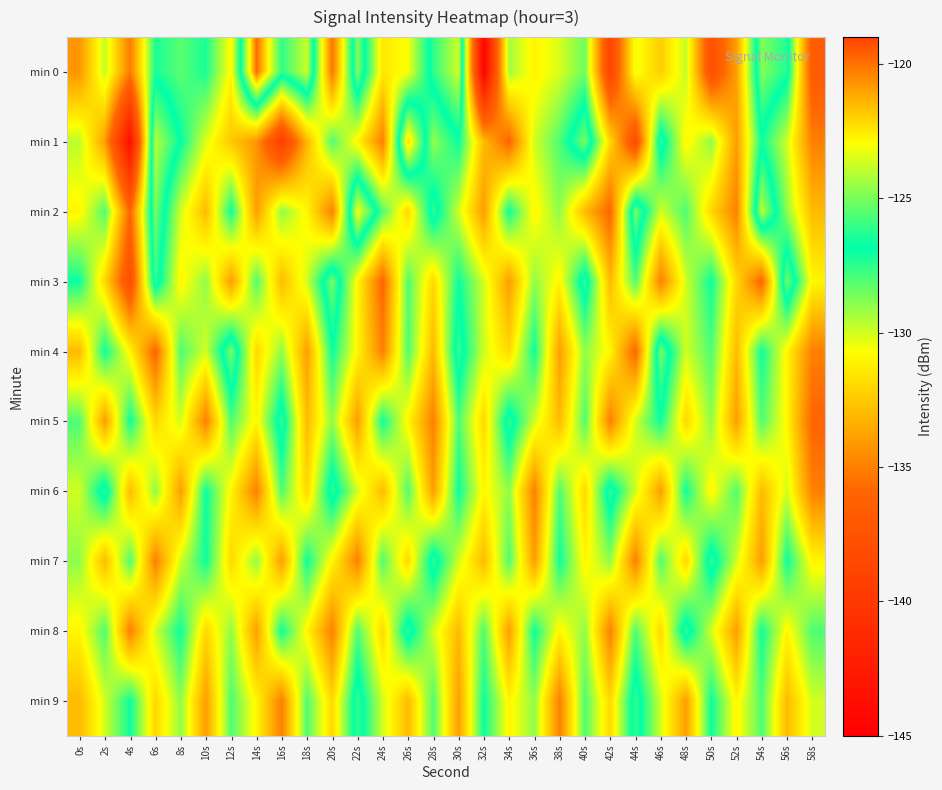

Reading right to left, what are all the values shown in this chart?

min 0: 58s=-136.9	56s=-126.4	54s=-124.8	52s=-133.9	50s=-137.9	48s=-129.8	46s=-132.4	44s=-130.4	42s=-138.9	40s=-128.5	38s=-130.1	36s=-131.1	34s=-129.3	32s=-144.7	30s=-123.7	28s=-126.1	26s=-130.6	24s=-131.5	22s=-124.8	20s=-135.3	18s=-123.8	16s=-126.1	14s=-119.9	12s=-130.9	10s=-127.2	8s=-128.2	6s=-127.2	4s=-135.1	2s=-129.7	0s=-134.3
min 1: 58s=-135.0	56s=-130.0	54s=-127.0	52s=-134.0	50s=-129.0	48s=-131.0	46s=-126.0	44s=-138.0	42s=-132.0	40s=-125.0	38s=-128.0	36s=-130.0	34s=-136.0	32s=-133.0	30s=-127.0	28s=-129.0	26s=-122.0	24s=-135.0	22s=-131.0	20s=-128.0	18s=-133.1	16s=-139.4	14s=-134.2	12s=-132.6	10s=-130.2	8s=-126.8	6s=-124.0	4s=-143.7	2s=-134.0	0s=-129.7
min 2: 58s=-133.0	56s=-129.0	54s=-124.0	52s=-135.0	50s=-132.0	48s=-128.0	46s=-130.0	44s=-125.0	42s=-136.0	40s=-133.0	38s=-129.0	36s=-131.0	34s=-127.0	32s=-134.0	30s=-130.0	28s=-126.0	26s=-132.0	24s=-128.0	22s=-123.0	20s=-135.0	18s=-131.0	16s=-129.0	14s=-134.0	12s=-127.0	10s=-133.0	8s=-130.0	6s=-125.0	4s=-136.0	2s=-128.0	0s=-131.0
min 3: 58s=-131.0	56s=-125.0	54s=-136.0	52s=-132.0	50s=-127.0	48s=-130.0	46s=-135.0	44s=-128.0	42s=-133.0	40s=-126.0	38s=-131.0	36s=-129.0	34s=-134.0	32s=-130.0	30s=-127.0	28s=-132.0	26s=-128.0	24s=-136.0	22s=-131.0	20s=-125.0	18s=-130.0	16s=-133.0	14s=-128.0	12s=-134.0	10s=-129.0	8s=-131.0	6s=-126.0	4s=-138.0	2s=-132.0	0s=-127.0
min 4: 58s=-135.0	56s=-131.0	54s=-127.0	52s=-133.0	50s=-128.0	48s=-130.0	46s=-125.0	44s=-136.0	42s=-131.0	40s=-129.0	38s=-134.0	36s=-127.0	34s=-132.0	32s=-130.0	30s=-126.0	28s=-133.0	26s=-128.0	24s=-135.0	22s=-131.0	20s=-127.0	18s=-134.0	16s=-129.0	14s=-132.0	12s=-125.0	10s=-130.0	8s=-128.0	6s=-136.0	4s=-131.0	2s=-127.0	0s=-133.0
min 5: 58s=-136.0	56s=-131.0	54s=-128.0	52s=-134.0	50s=-129.0	48s=-132.0	46s=-127.0	44s=-130.0	42s=-135.0	40s=-128.0	38s=-133.0	36s=-130.0	34s=-126.0	32s=-132.0	30s=-128.0	28s=-135.0	26s=-131.0	24s=-127.0	22s=-134.0	20s=-129.0	18s=-133.0	16s=-126.0	14s=-131.0	12s=-128.0	10s=-135.0	8s=-130.0	6s=-132.0	4s=-127.0	2s=-134.0	0s=-128.0
min 6: 58s=-135.0	56s=-130.0	54s=-133.0	52s=-128.0	50s=-131.0	48s=-127.0	46s=-134.0	44s=-130.0	42s=-126.0	40s=-132.0	38s=-128.0	36s=-135.0	34s=-129.0	32s=-131.0	30s=-127.0	28s=-134.0	26s=-128.0	24s=-133.0	22s=-130.0	20s=-126.0	18s=-132.0	16s=-128.0	14s=-135.0	12s=-131.0	10s=-127.0	8s=-134.0	6s=-129.0	4s=-133.0	2s=-126.0	0s=-130.0
min 7: 58s=-131.0	56s=-127.0	54s=-134.0	52s=-130.0	50s=-126.0	48s=-132.0	46s=-128.0	44s=-135.0	42s=-129.0	40s=-131.0	38s=-127.0	36s=-134.0	34s=-128.0	32s=-133.0	30s=-130.0	28s=-126.0	26s=-132.0	24s=-128.0	22s=-135.0	20s=-131.0	18s=-127.0	16s=-134.0	14s=-129.0	12s=-132.0	10s=-127.0	8s=-130.0	6s=-135.0	4s=-128.0	2s=-133.0	0s=-129.0
min 8: 58s=-128.0	56s=-131.0	54s=-127.0	52s=-134.0	50s=-130.0	48s=-126.0	46s=-132.0	44s=-128.0	42s=-135.0	40s=-129.0	38s=-131.0	36s=-127.0	34s=-134.0	32s=-128.0	30s=-133.0	28s=-130.0	26s=-126.0	24s=-132.0	22s=-128.0	20s=-135.0	18s=-131.0	16s=-127.0	14s=-134.0	12s=-129.0	10s=-132.0	8s=-127.0	6s=-130.0	4s=-135.0	2s=-128.0	0s=-131.0
min 9: 58s=-130.0	56s=-133.0	54s=-128.0	52s=-131.0	50s=-127.0	48s=-134.0	46s=-130.0	44s=-126.0	42s=-132.0	40s=-128.0	38s=-135.0	36s=-129.0	34s=-131.0	32s=-127.0	30s=-134.0	28s=-128.0	26s=-133.0	24s=-130.0	22s=-126.0	20s=-132.0	18s=-128.0	16s=-135.0	14s=-131.0	12s=-128.0	10s=-134.0	8s=-129.0	6s=-132.0	4s=-127.0	2s=-130.0	0s=-133.0